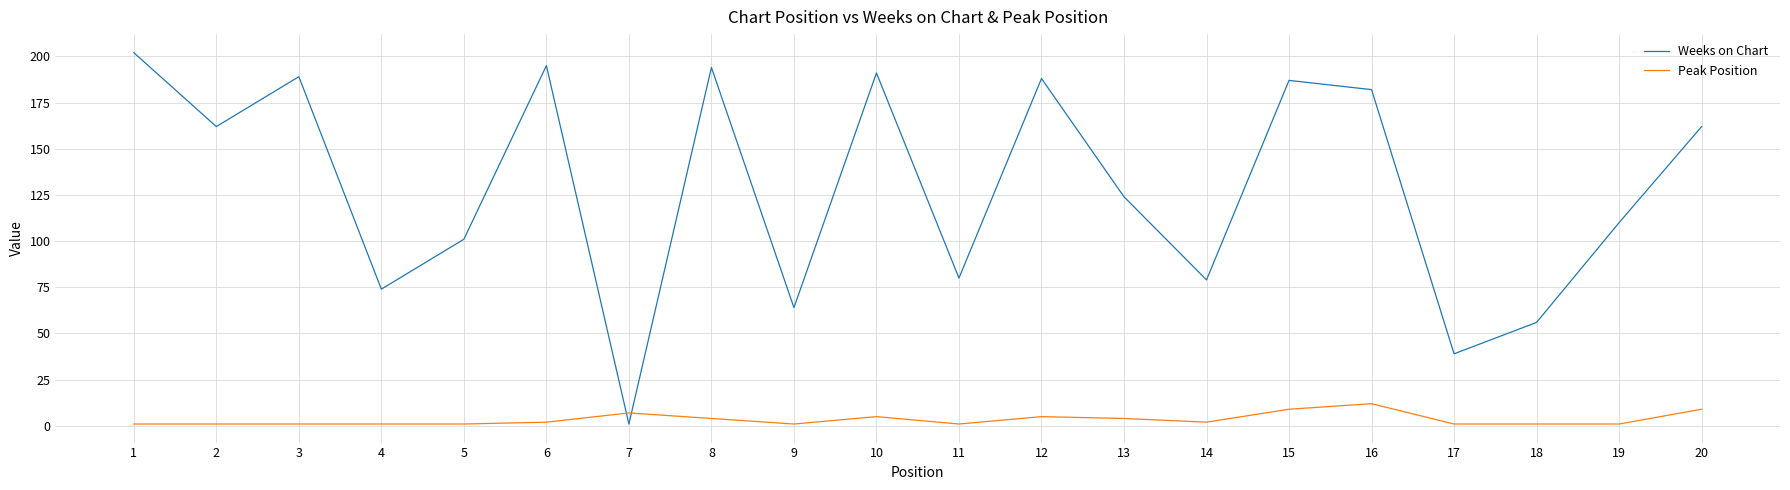

True or false: Peak Position has more than 1 points higher than both neighbors.

True